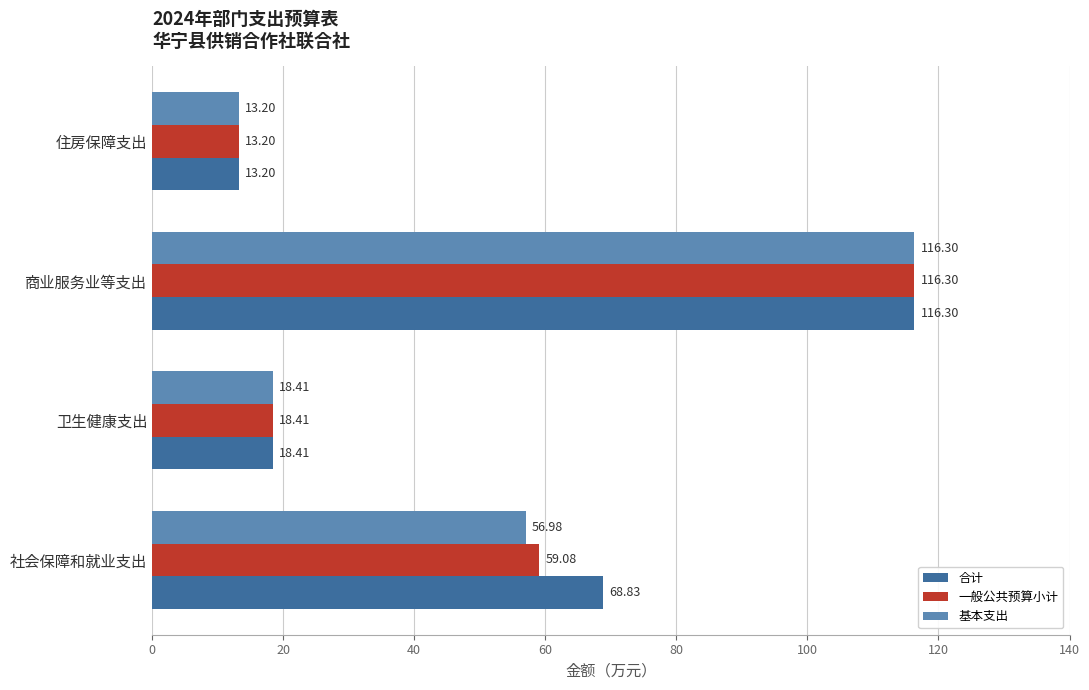

Rank the series by their average value, from lowest to highest.

基本支出, 一般公共预算小计, 合计